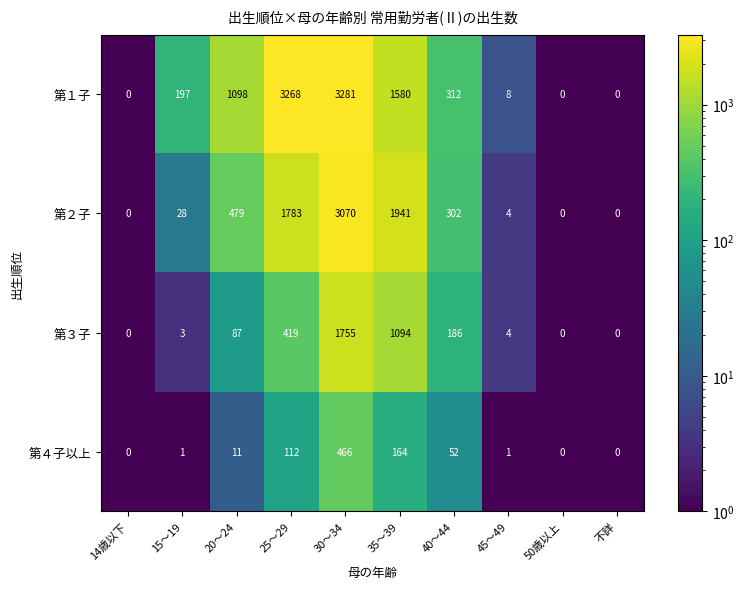

At which category is the sum across all series the highest?

30～34